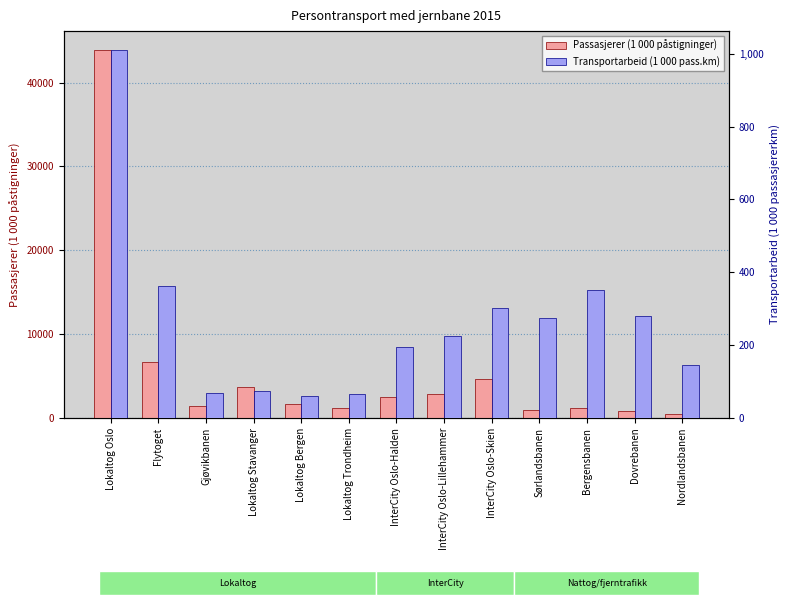

Are the bars grouped side by side (vs. stacked)?

Yes